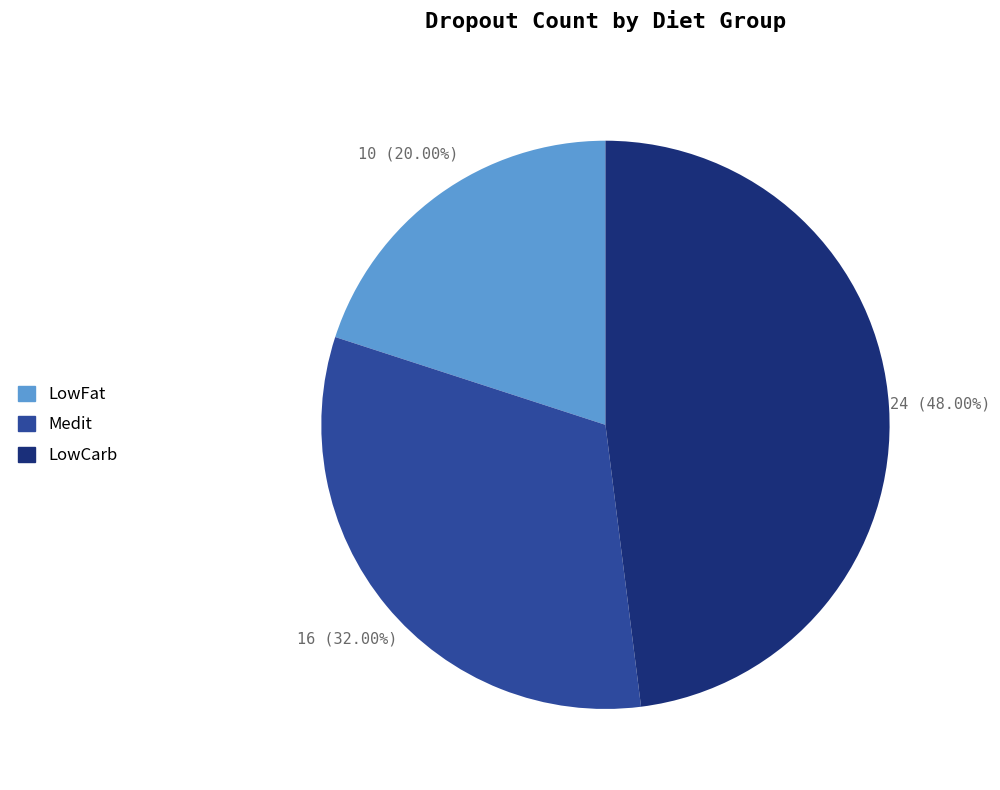

Is the sum of LowFat and LowCarb greater than half?

Yes